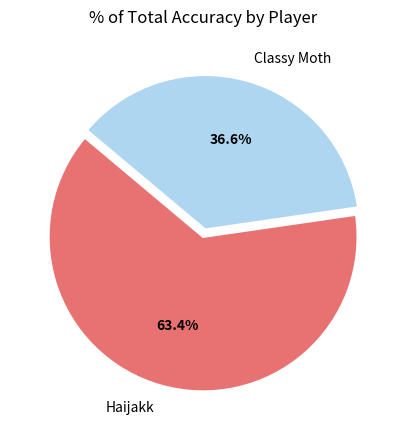

To the nearest percent, what is the difference between the largest and smallest slice percentages?

27%